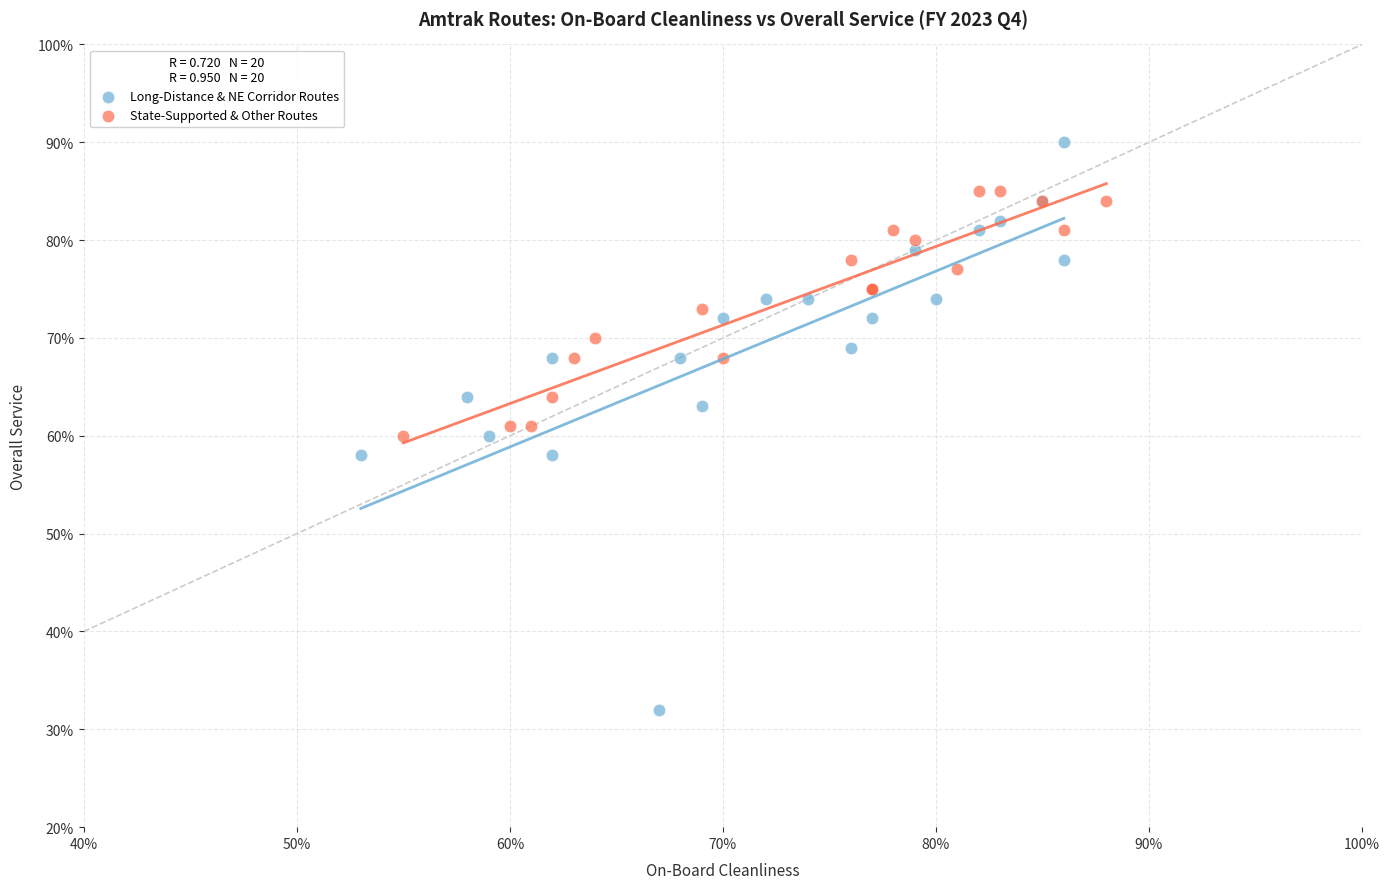

What are all the series names shown in the legend?

Long-Distance & NE Corridor Routes, State-Supported & Other Routes